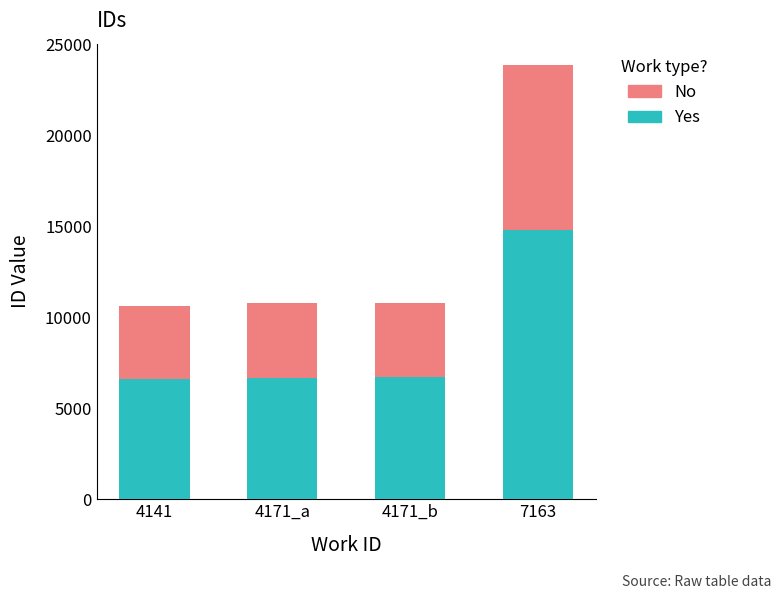

Is it true that Yes equals 6600.5 at 4141?

True